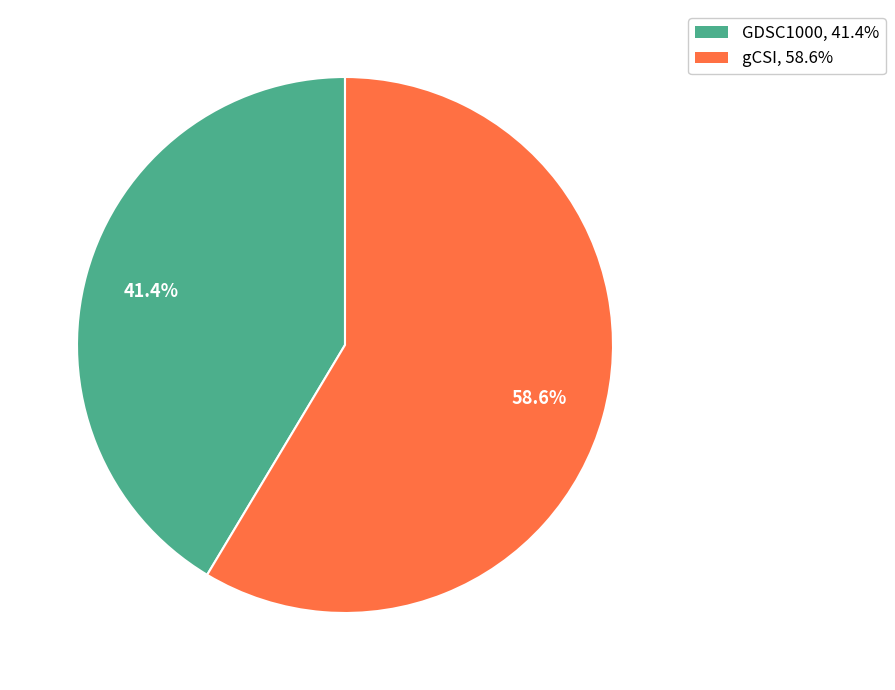

Is the sum of gCSI, 58.6% and GDSC1000, 41.4% greater than half?

Yes